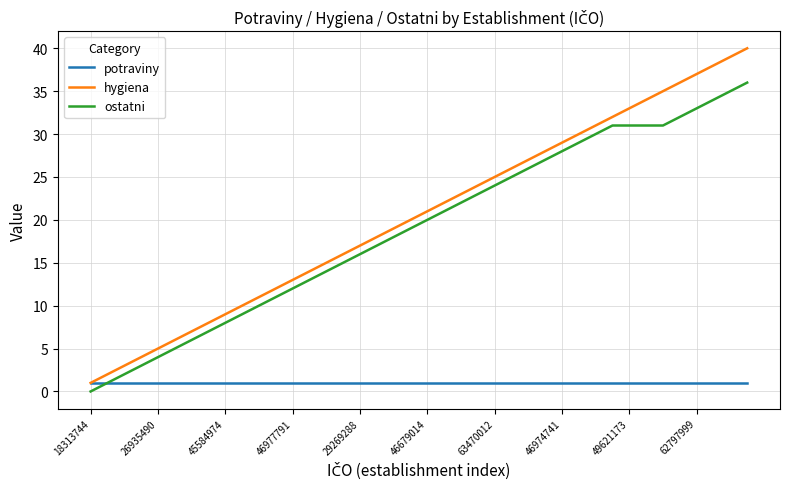

True or false: hygiena and ostatni cross at least once.

False